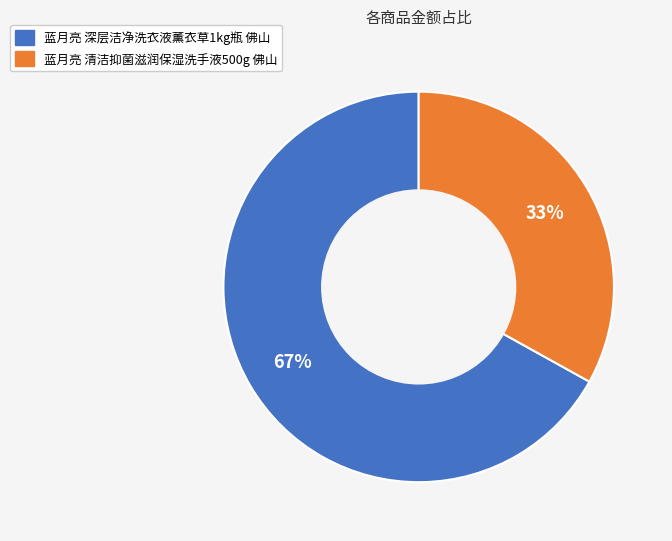

Which slice is the smallest?

蓝月亮 清洁抑菌滋润保湿洗手液500g 佛山